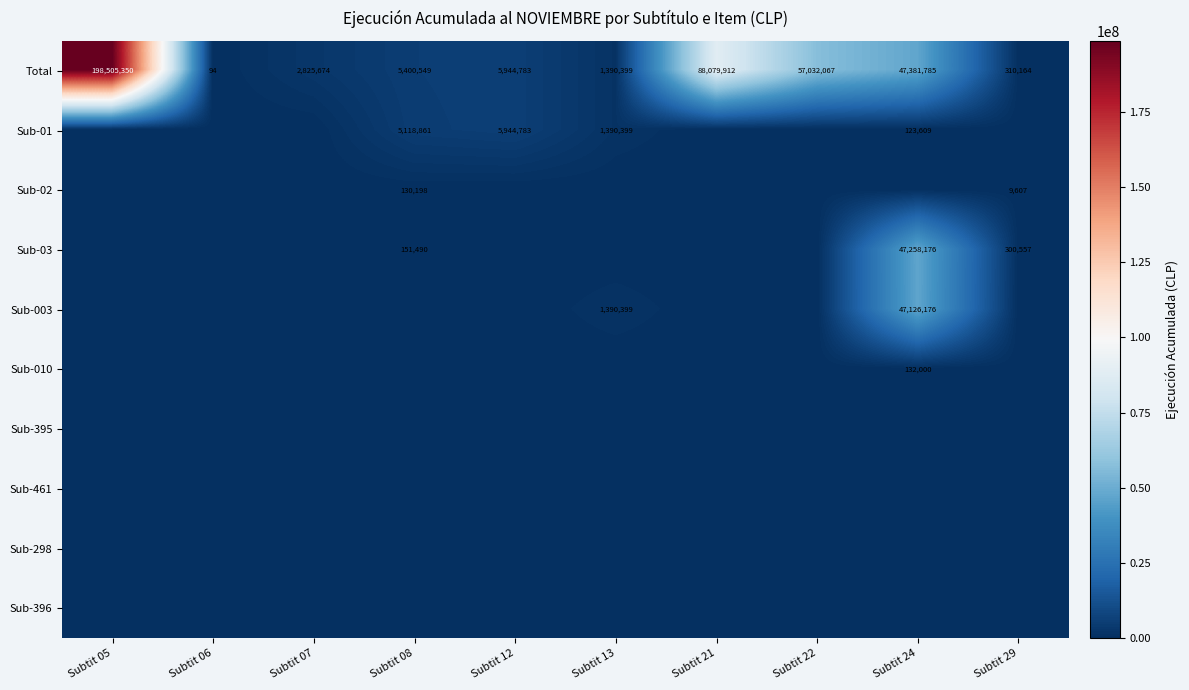

What is the sum of all Total values?

406870777